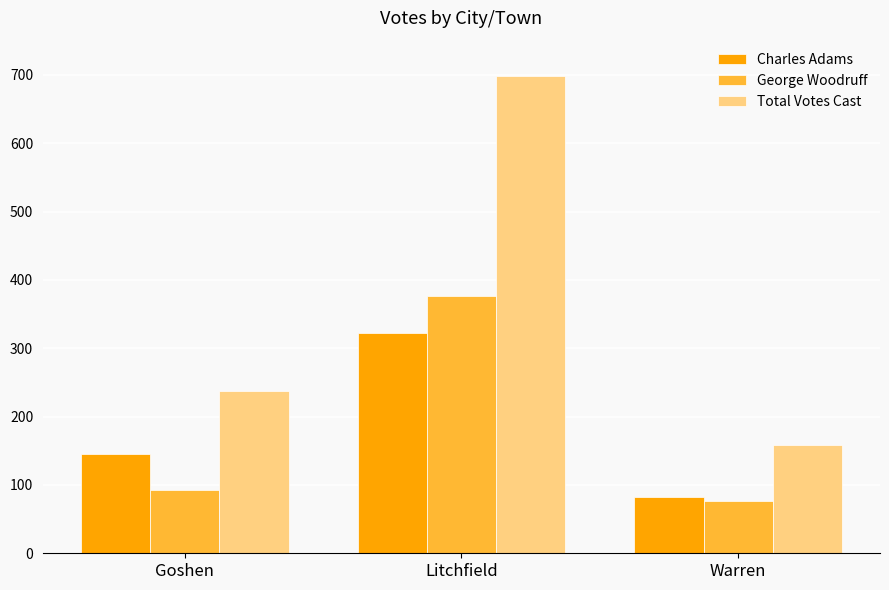

At which label is Total Votes Cast closest to 428?

Goshen